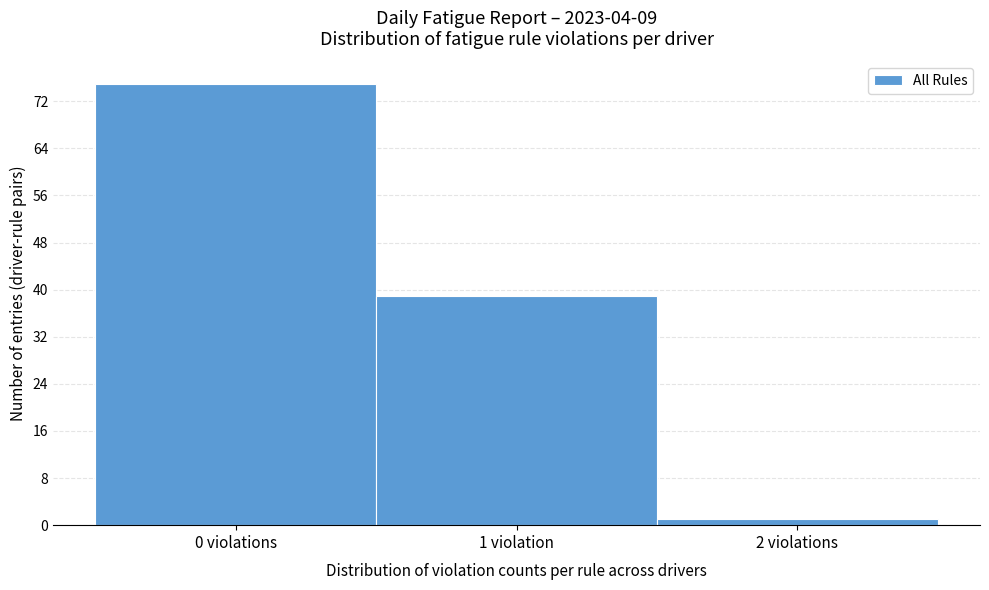

Reading left to right, extract all data points from this chart.

0 violations=75	1 violation=39	2 violations=1